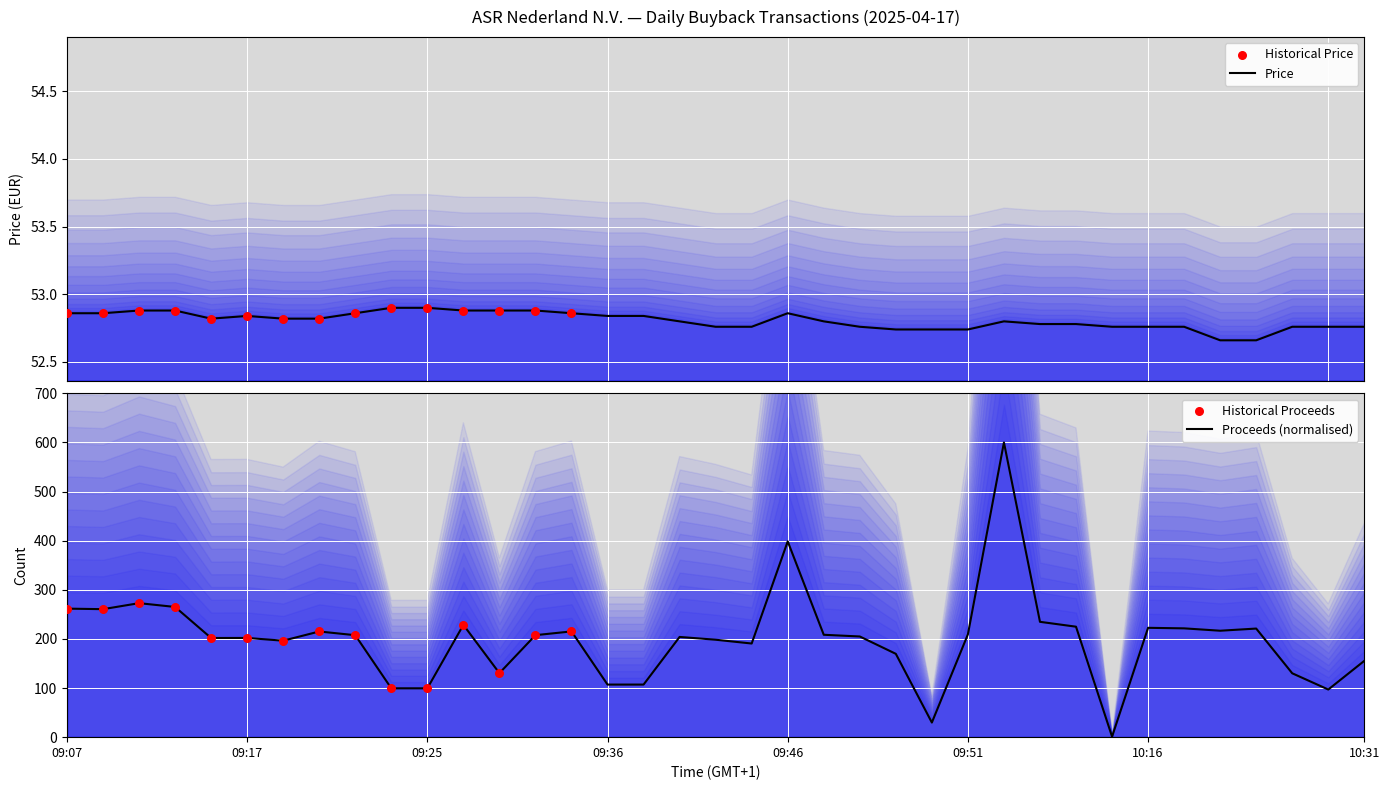

At how many categories does at least one series exceed 4?

37